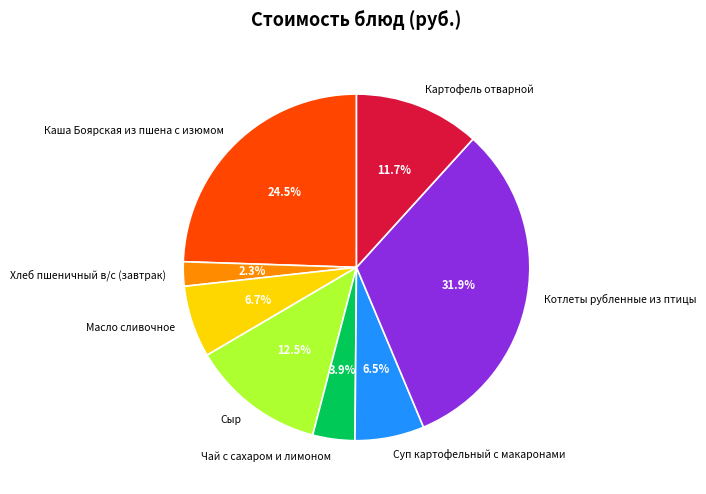

Which slice is the smallest?

Хлеб пшеничный в/с (завтрак)